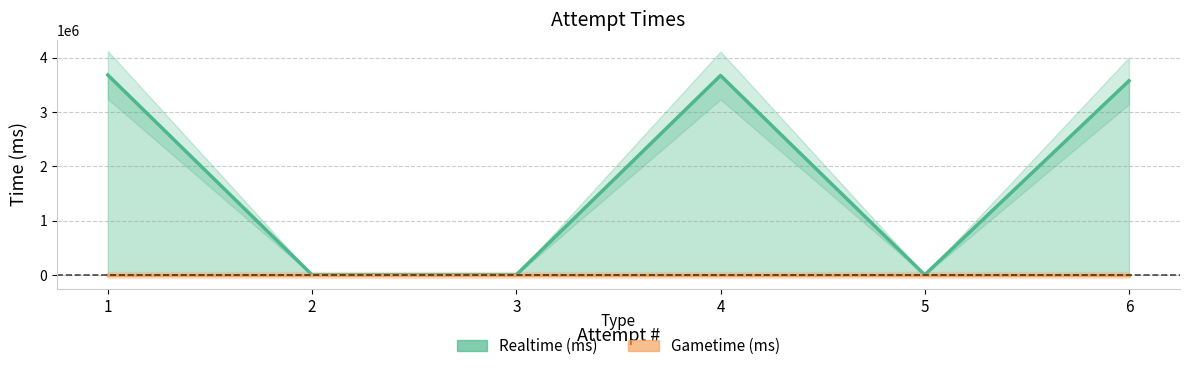

Does the chart display data point markers on the line(s)?

No